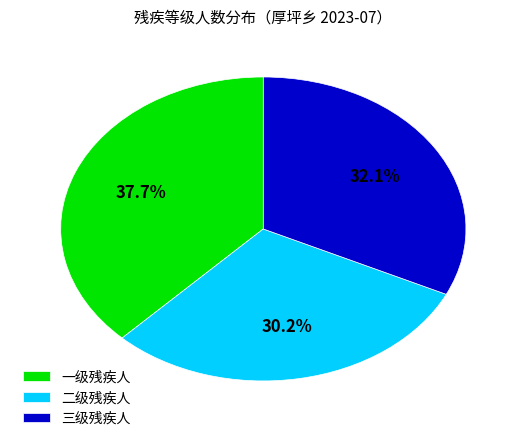

Which slice is the largest?

一级残疾人